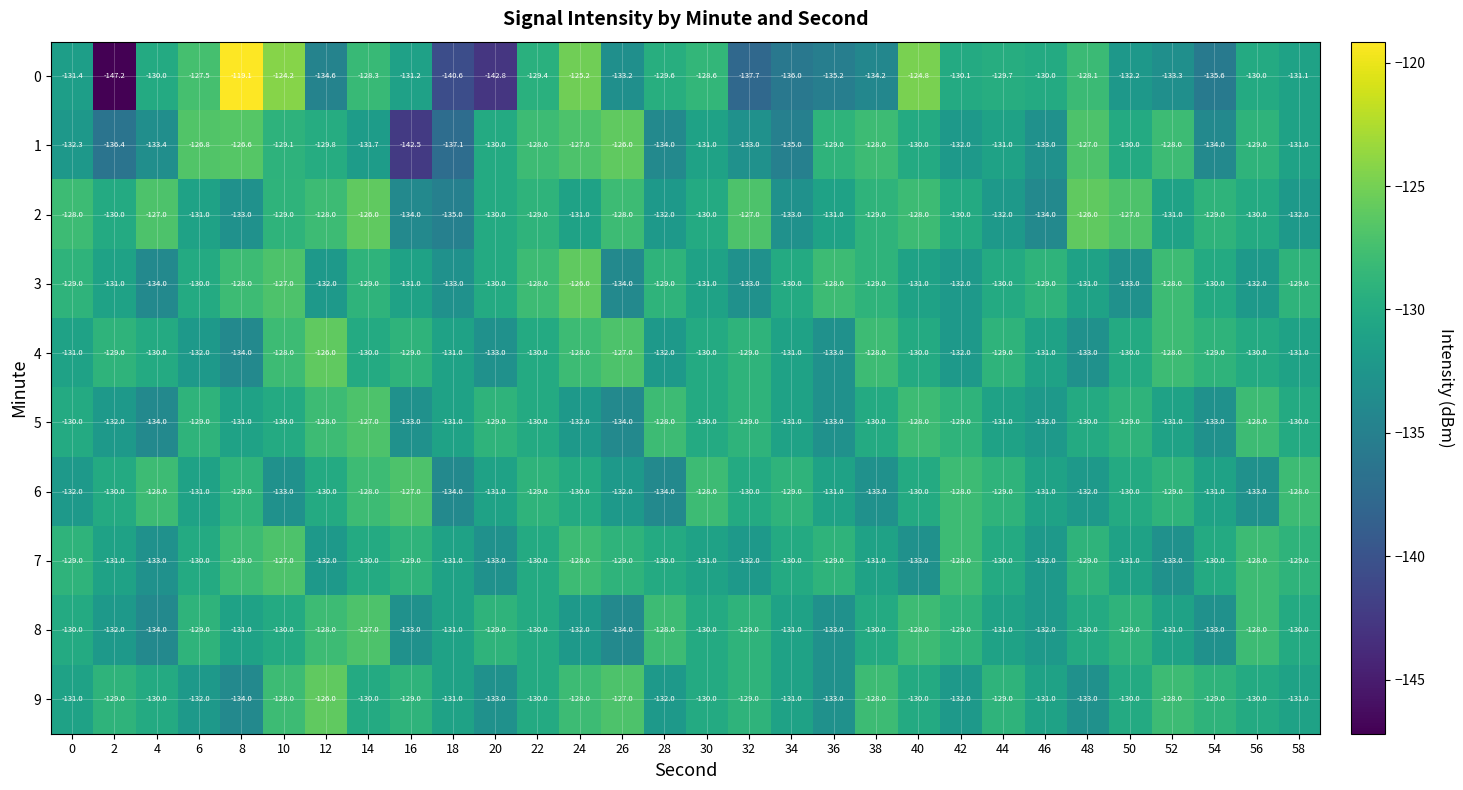

Which category has the highest value across all series?

8